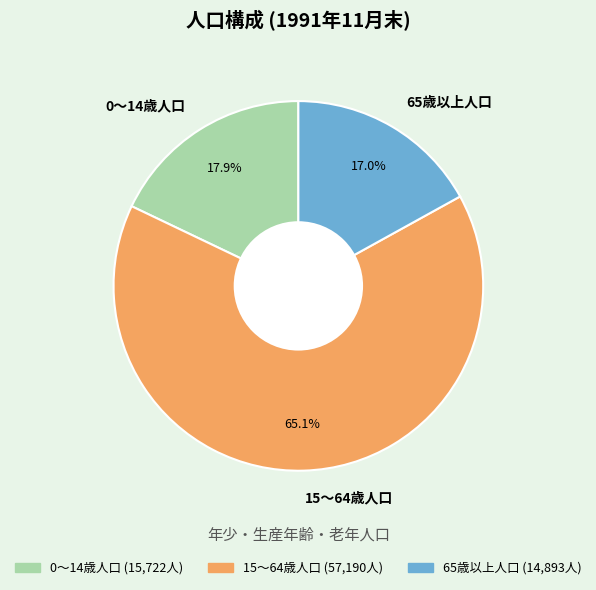

To the nearest percent, what is the difference between the 0～14歳人口 and 15～64歳人口 slice percentages?

47%